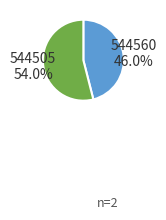

To the nearest percent, what is the difference between the 544505 and 544560 slice percentages?

8%